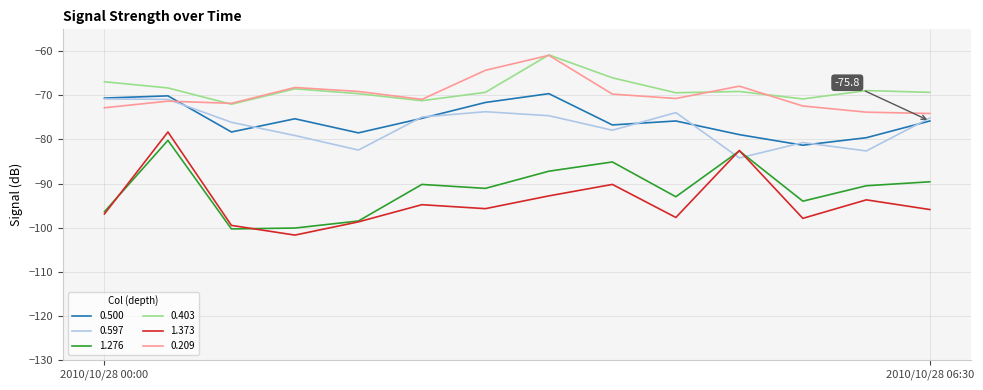

Which series has the widest spread of values?

1.373